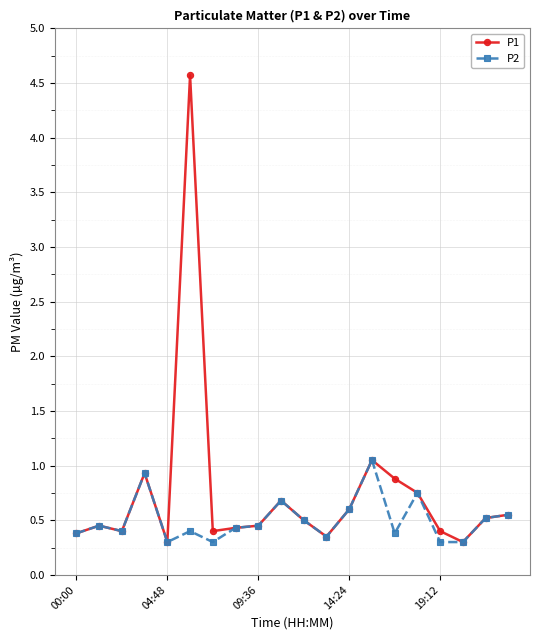

Which series has the largest total across all categories?

P1